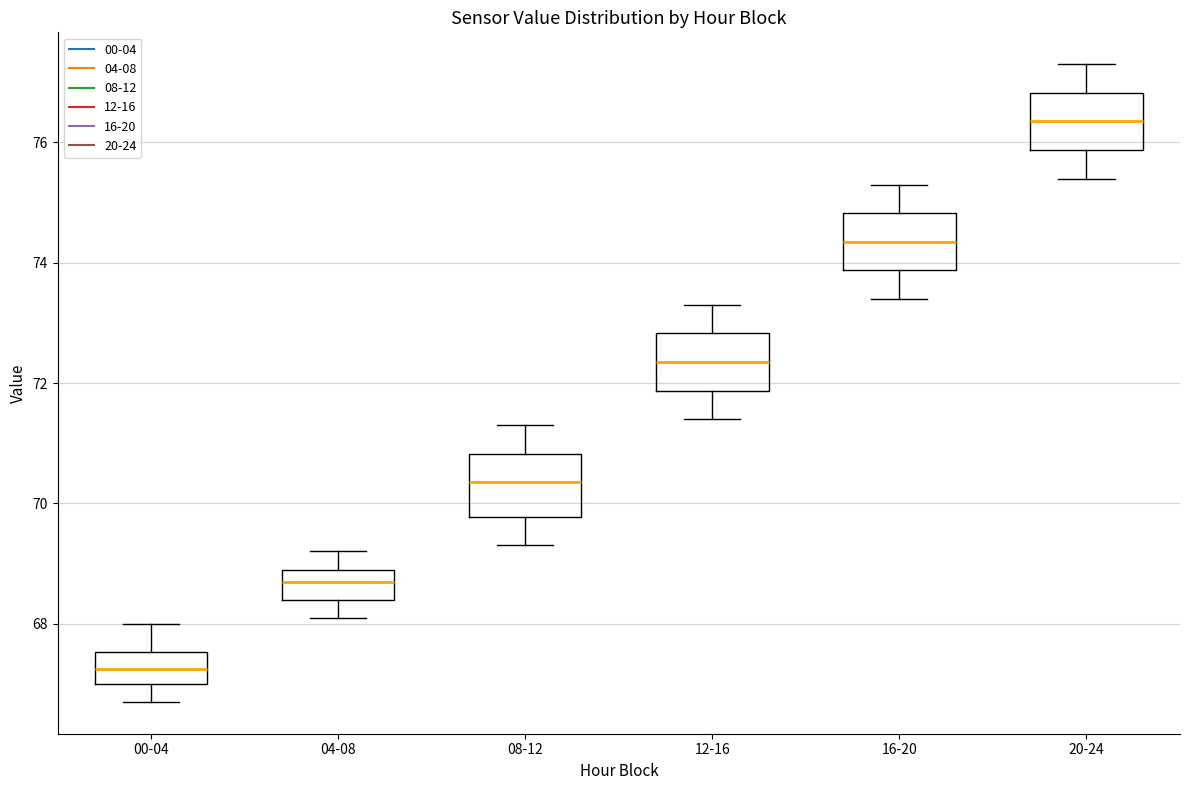

Reading left to right, transcribe this box plot: for each box, give where its median line is, the range the box spans, and where its two whiskers end, as read against the y-axis. The values are not printed on the chart, so give them approximately, as read against the axis.

00-04: median 67.2, box 67.0 to 67.6, whiskers 66.8 to 68.0
04-08: median 68.8, box 68.4 to 69.0, whiskers 68.2 to 69.2
08-12: median 70.4, box 69.8 to 70.8, whiskers 69.4 to 71.4
12-16: median 72.4, box 71.8 to 72.8, whiskers 71.4 to 73.4
16-20: median 74.4, box 73.8 to 74.8, whiskers 73.4 to 75.4
20-24: median 76.4, box 75.8 to 76.8, whiskers 75.4 to 77.4